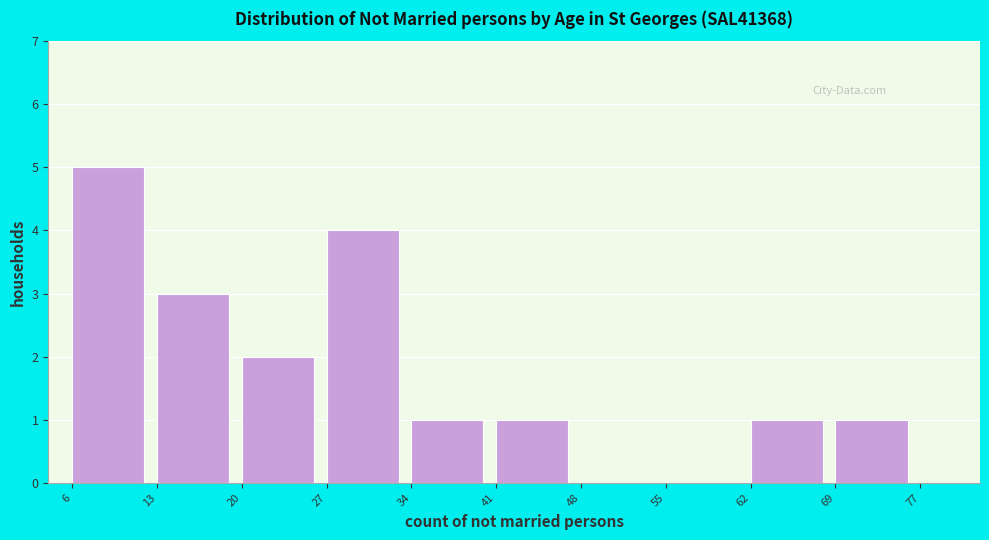

Reading right to left, list all the values displayed in this chart.

69=1	62=1	55=0	48=0	41=1	34=1	27=4	20=2	13=3	6=5